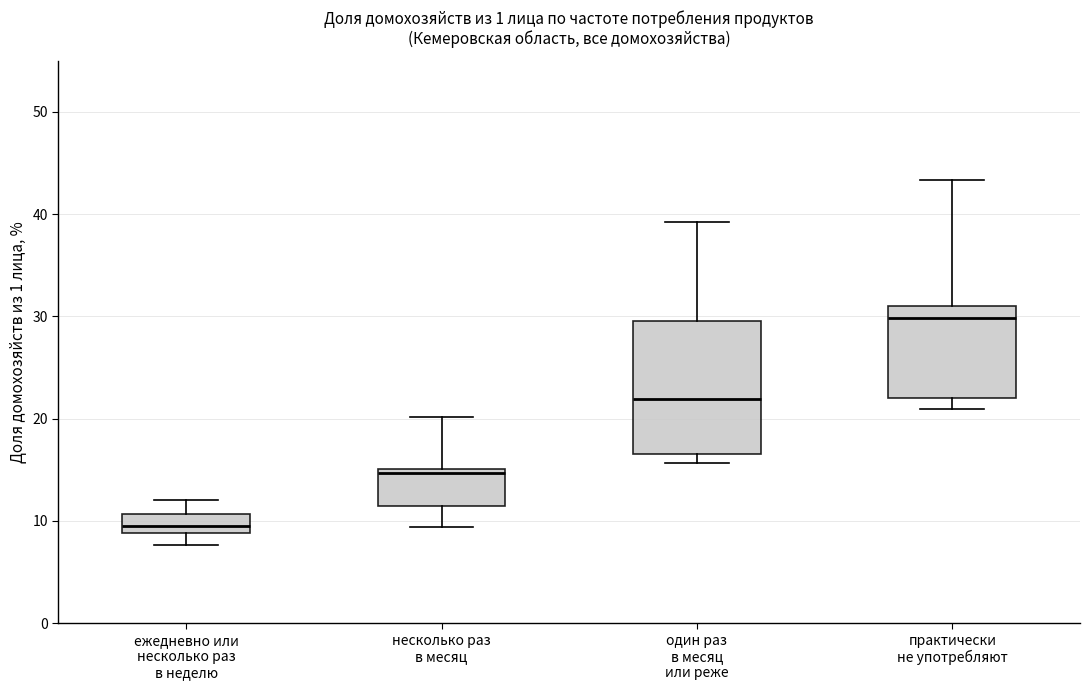

Which box has the highest median line?

практически не употребляют